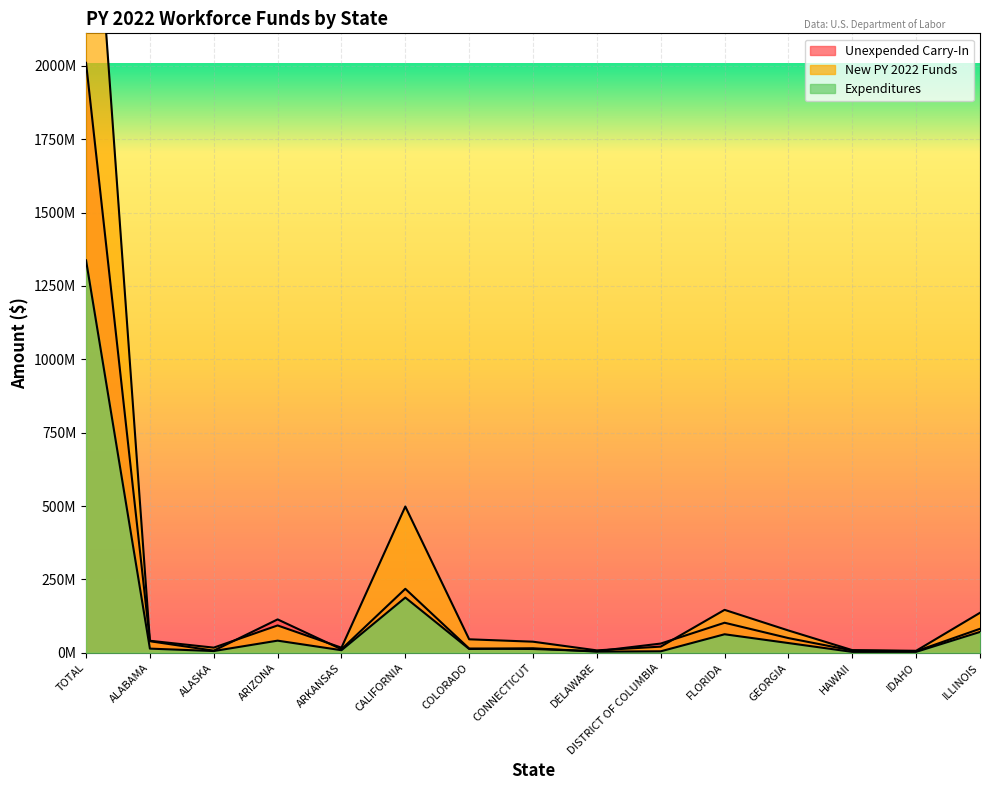

What is the label of the 3rd point from the left?

ALASKA